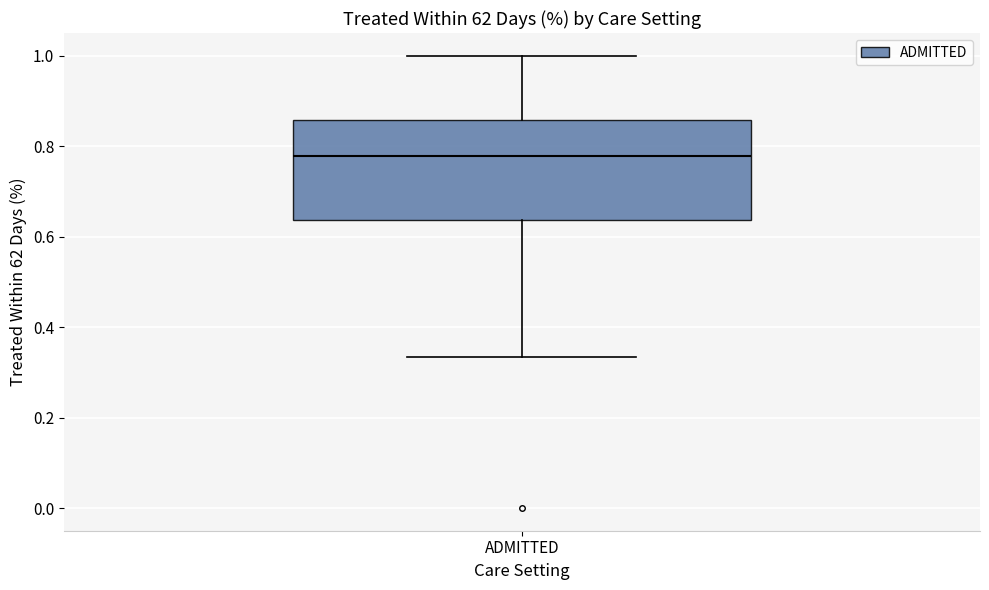

Transcribe this box plot: give where the median line is, the range the box spans, and where the two whiskers end, as read against the y-axis. The values are not printed on the chart, so give them approximately, as read against the axis.

median 0.78, box 0.64 to 0.86, whiskers 0.34 to 1.00